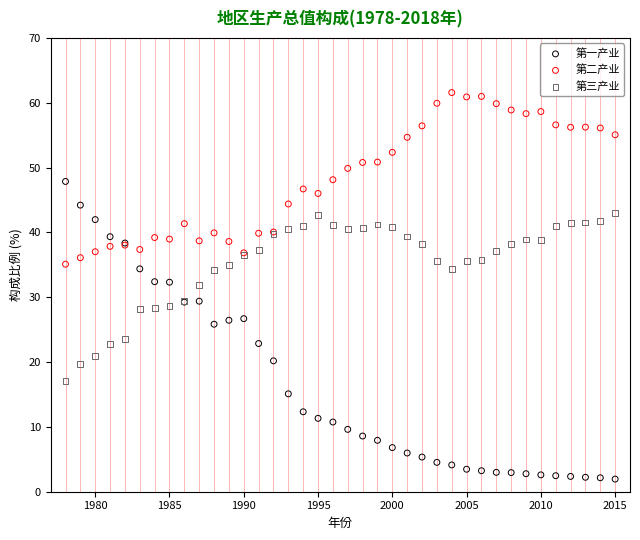

What is the X range (max minus min) for the scatter plot?

37.0